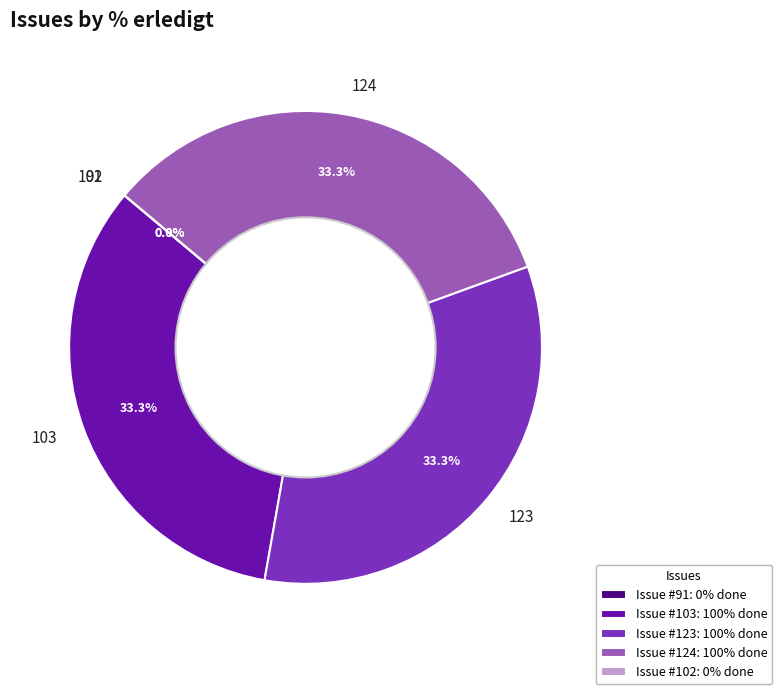

The 103 slice represents 41% of the pie. True or false?

False